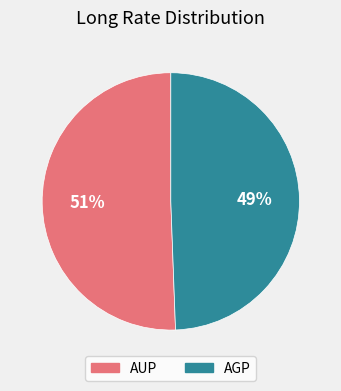

To the nearest percent, what percentage of the pie is AGP?

49%